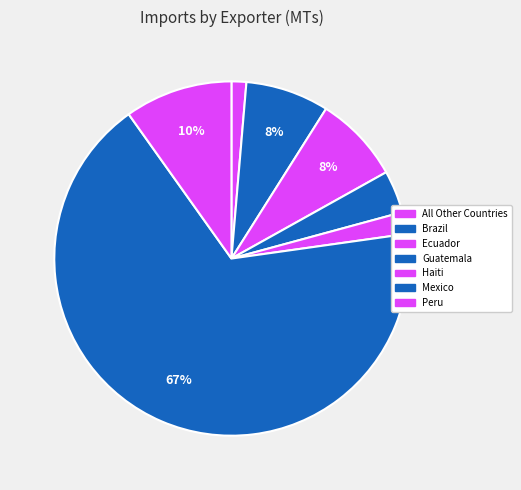

To the nearest percent, what is the difference between the largest and smallest slice percentages?

66%